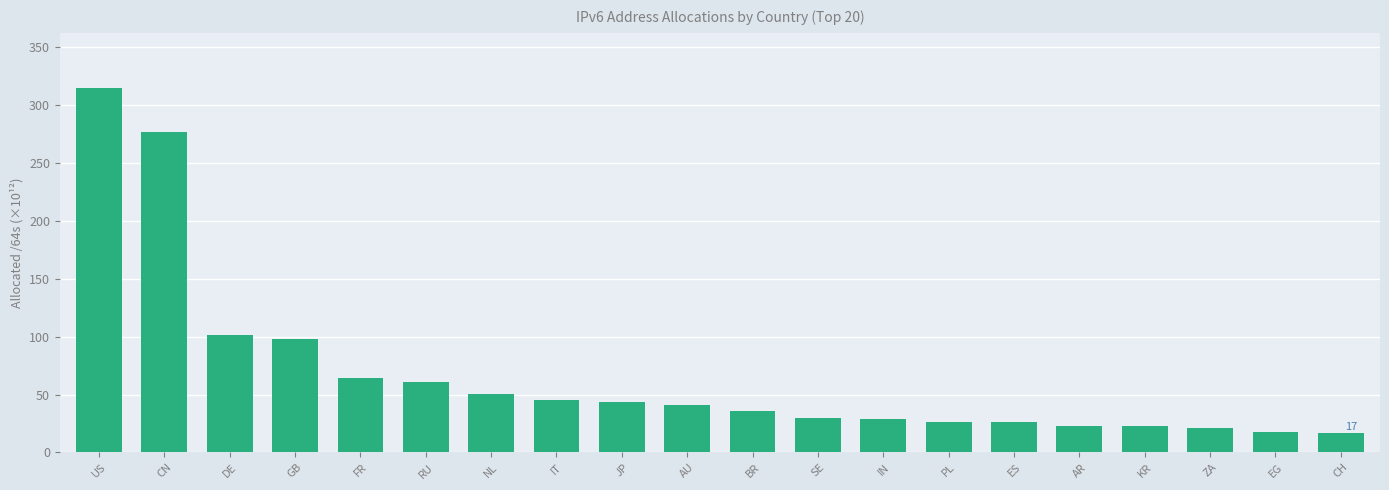

What is the minimum value shown in the chart?

16.7